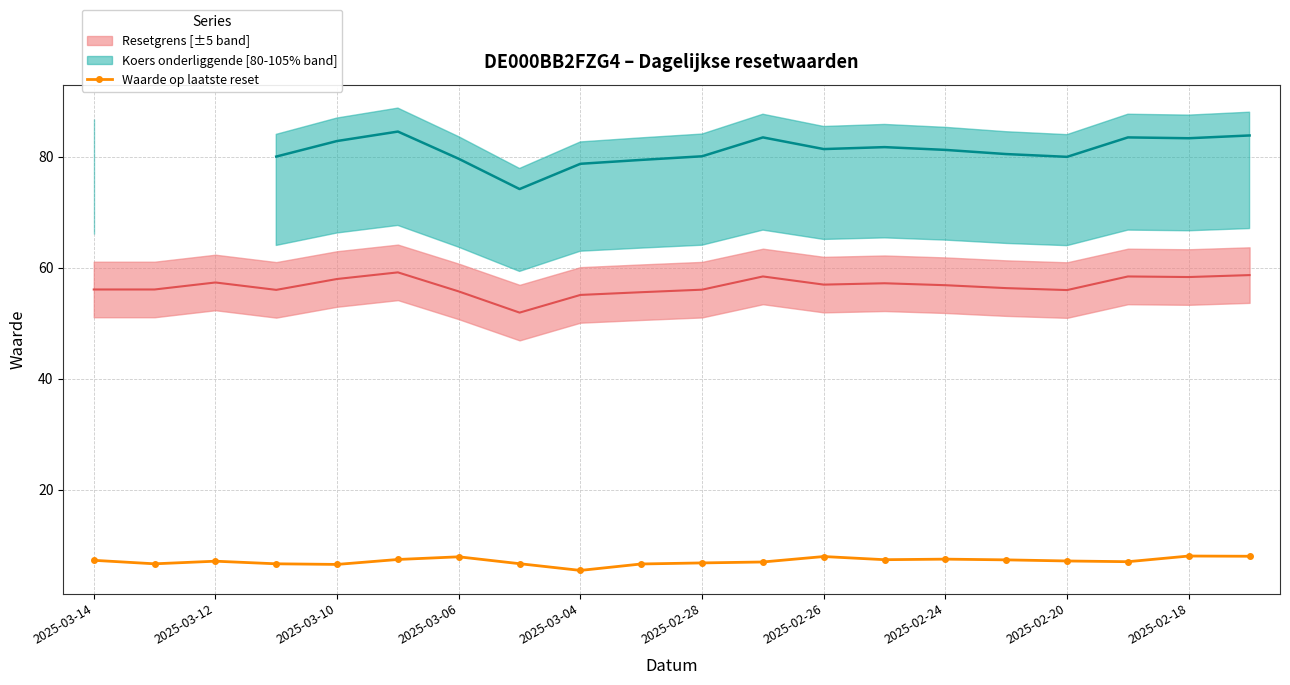

What is the lowest value of the Waarde op laatste reset series?

5.5